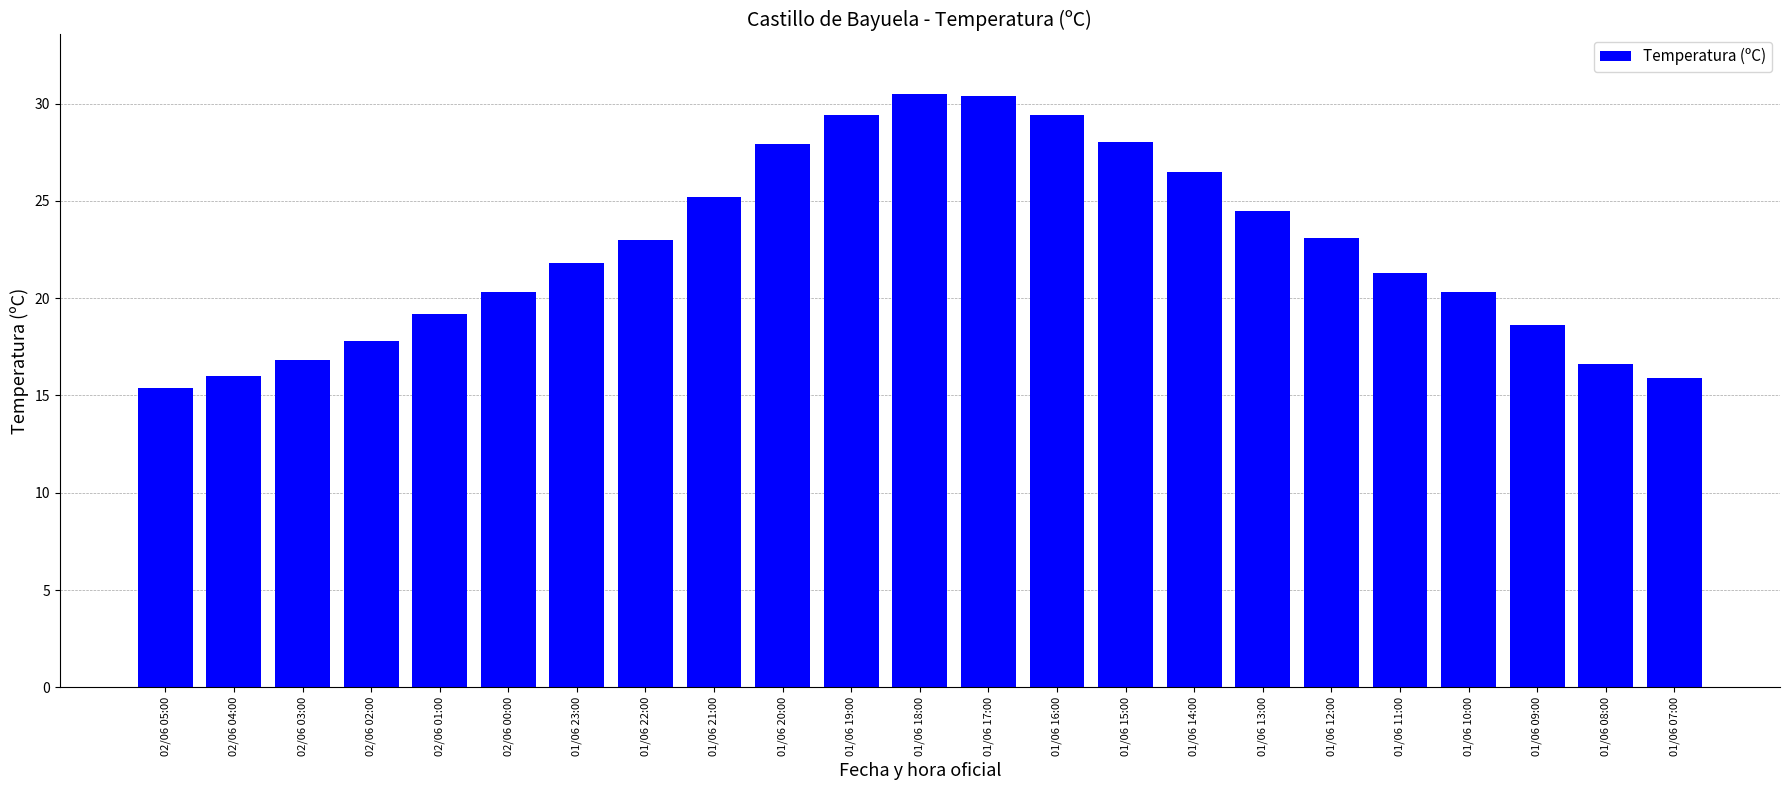

Count the number of categories in the chart.

23